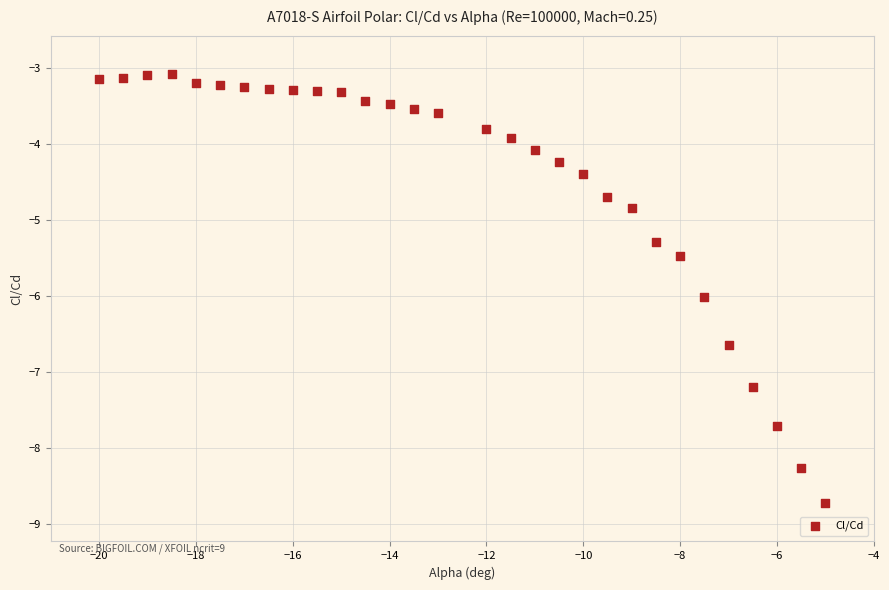

What is the range of Y values (max minus min)?

5.7